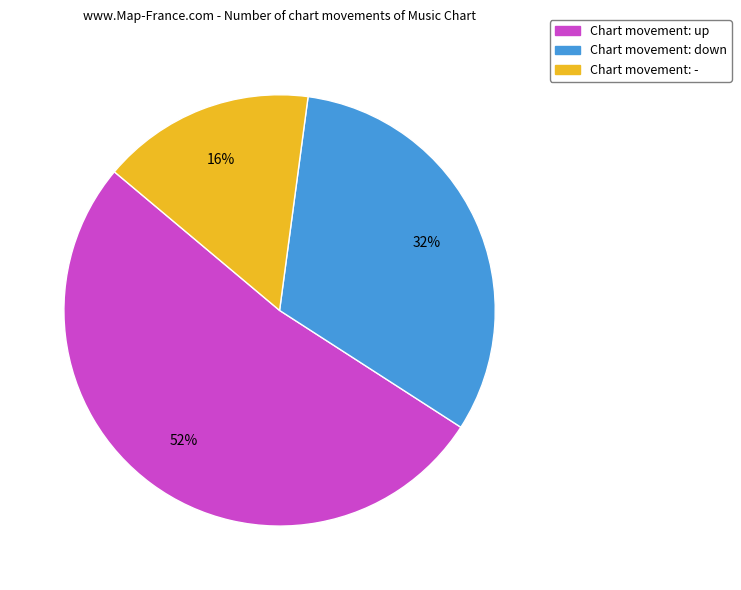

Is it true that Chart movement: up is 44% of the pie?

False